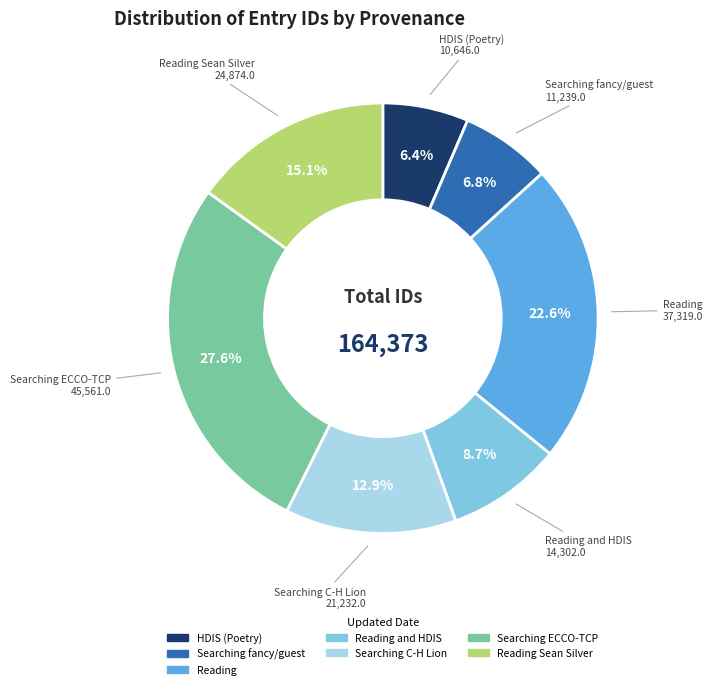

Does any single category account for the majority?

No